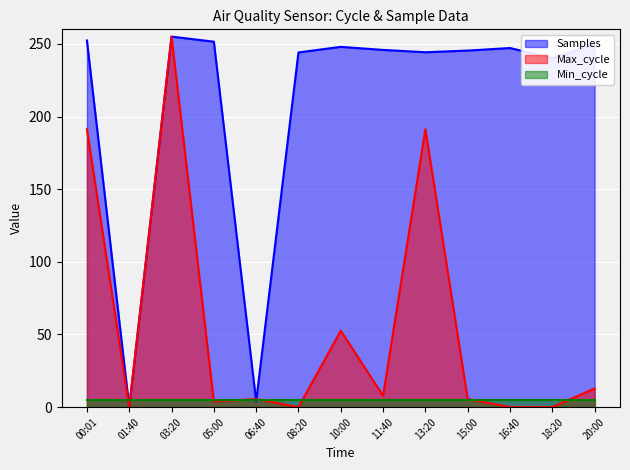

Between 05:00 and 13:20, which series saw the biggest shift?

Max_cycle